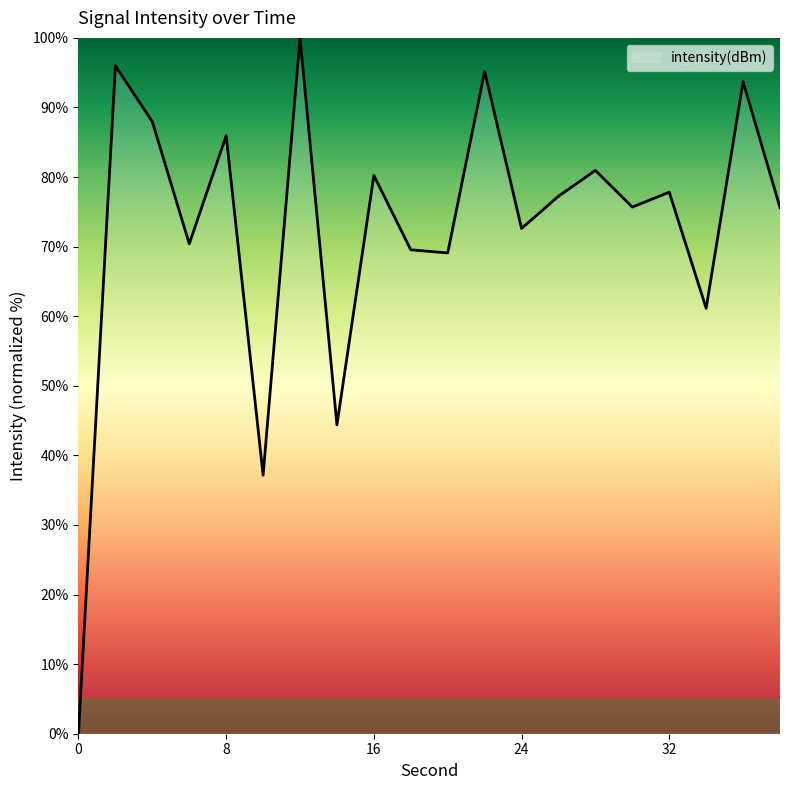

What is the greatest value displayed?

100.0